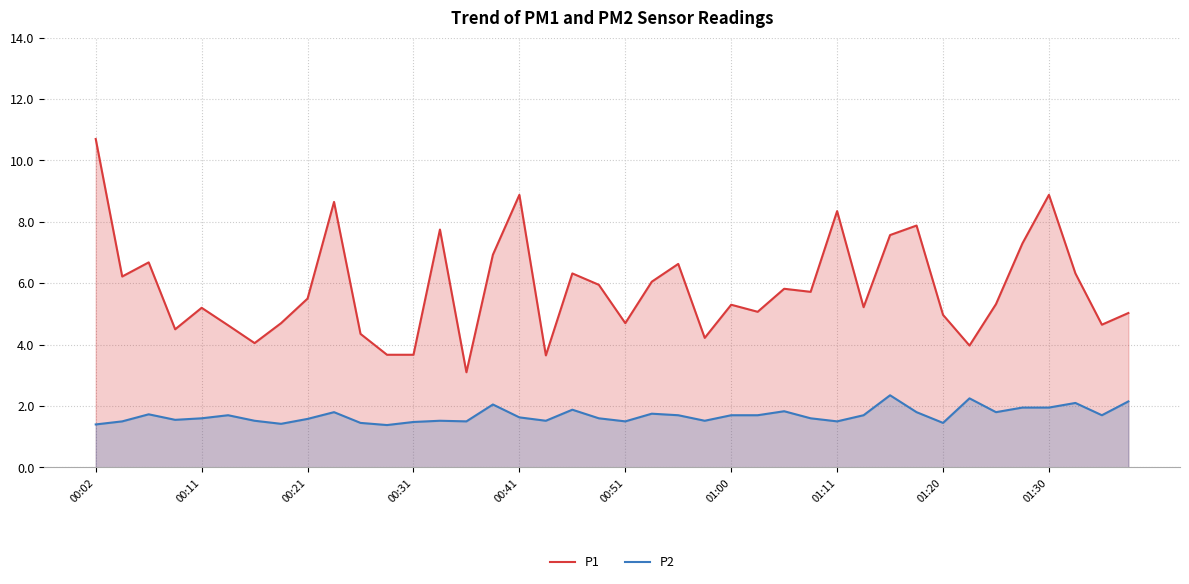

Which series has the widest spread of values?

P1